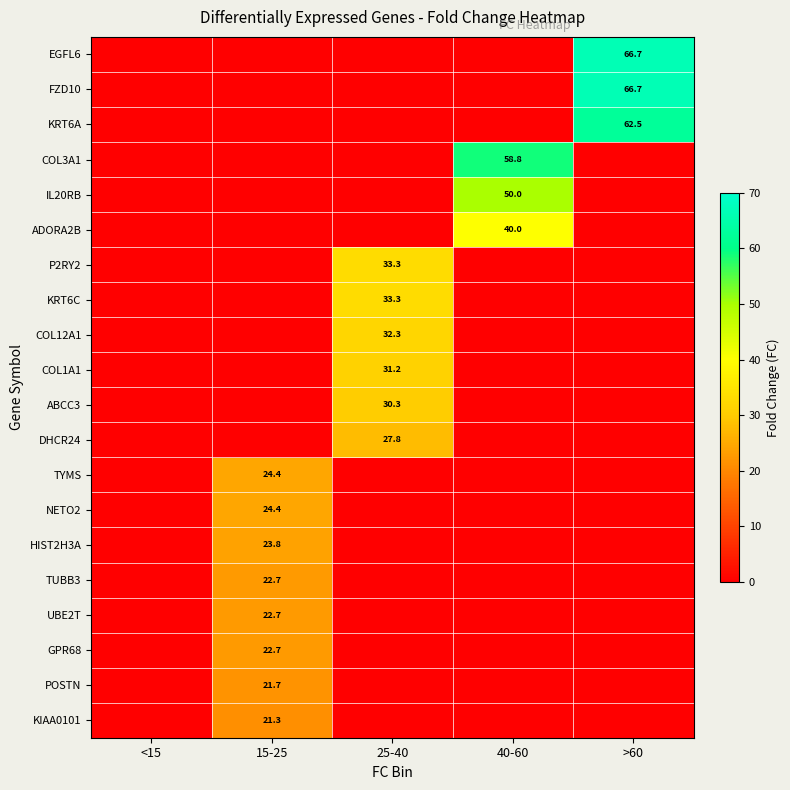

The FZD10 series shows -24.8 at <15. True or false?

False